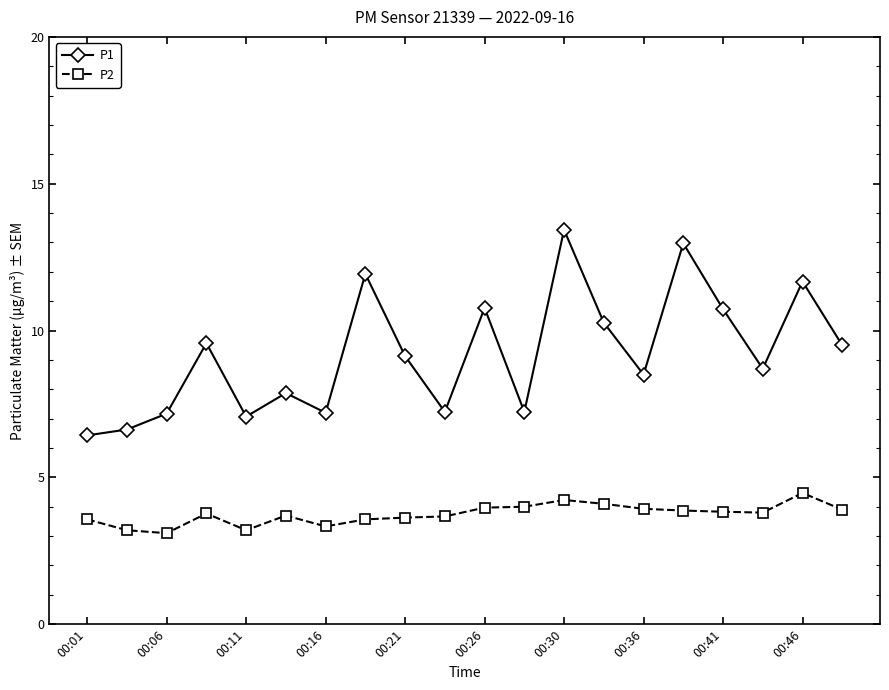

Rank the series by their average value, from lowest to highest.

P2, P1